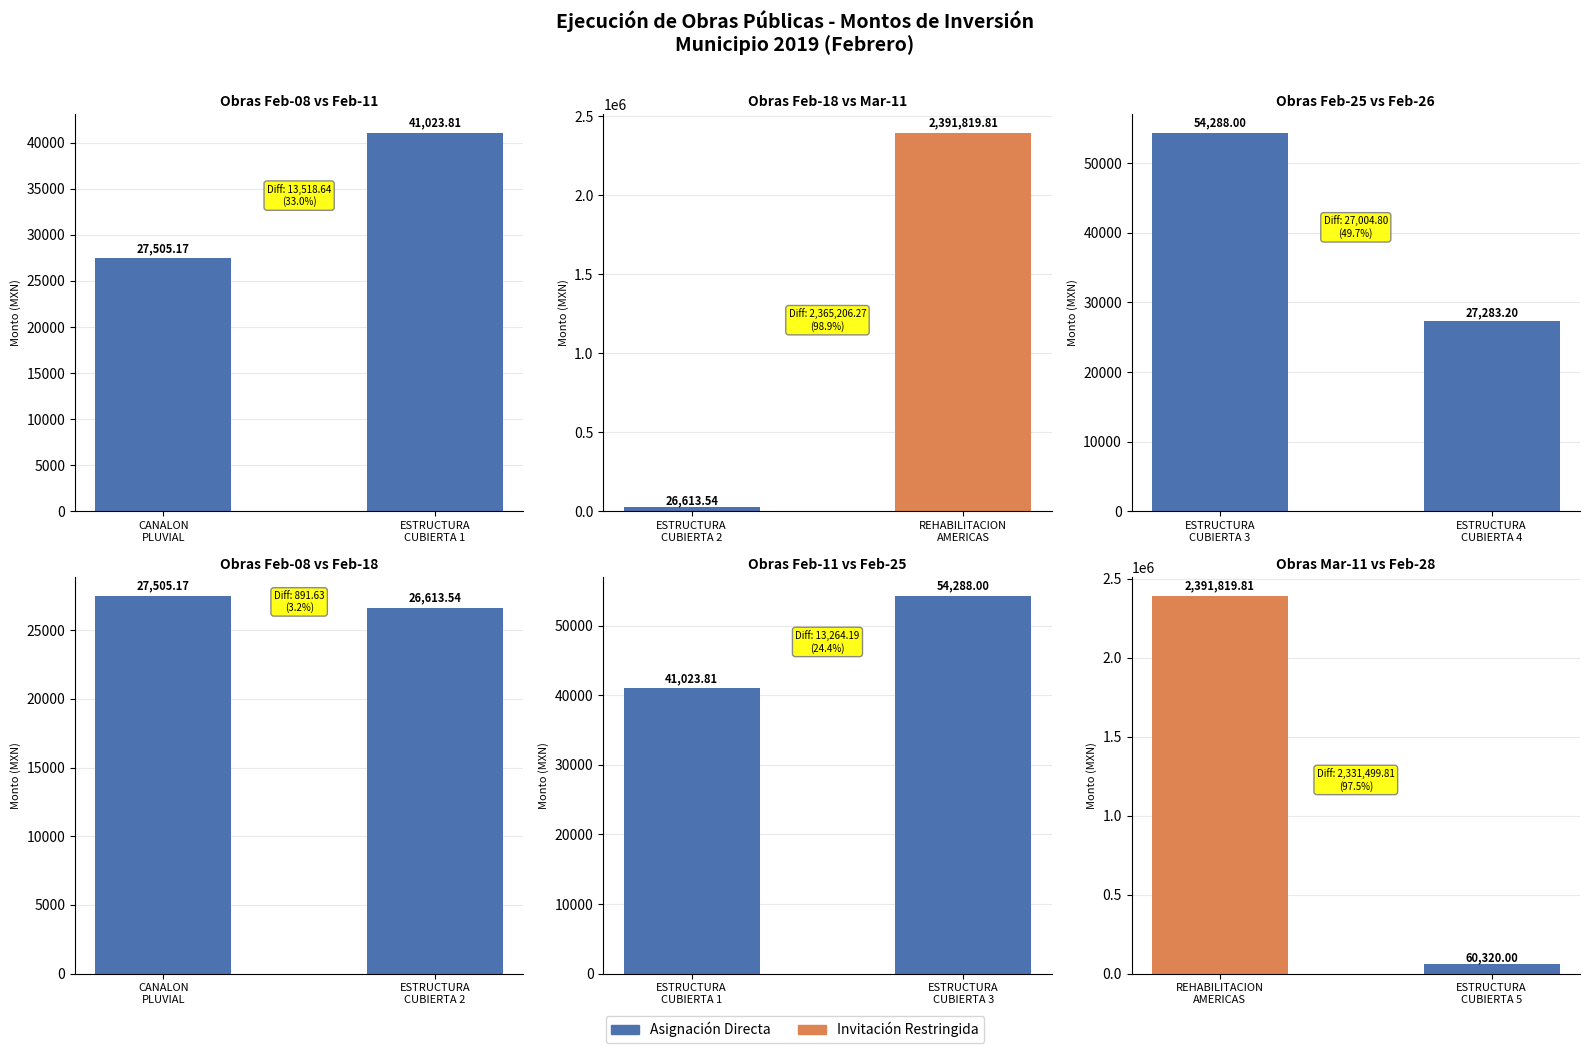

What is the sum of all values?

2628853.5